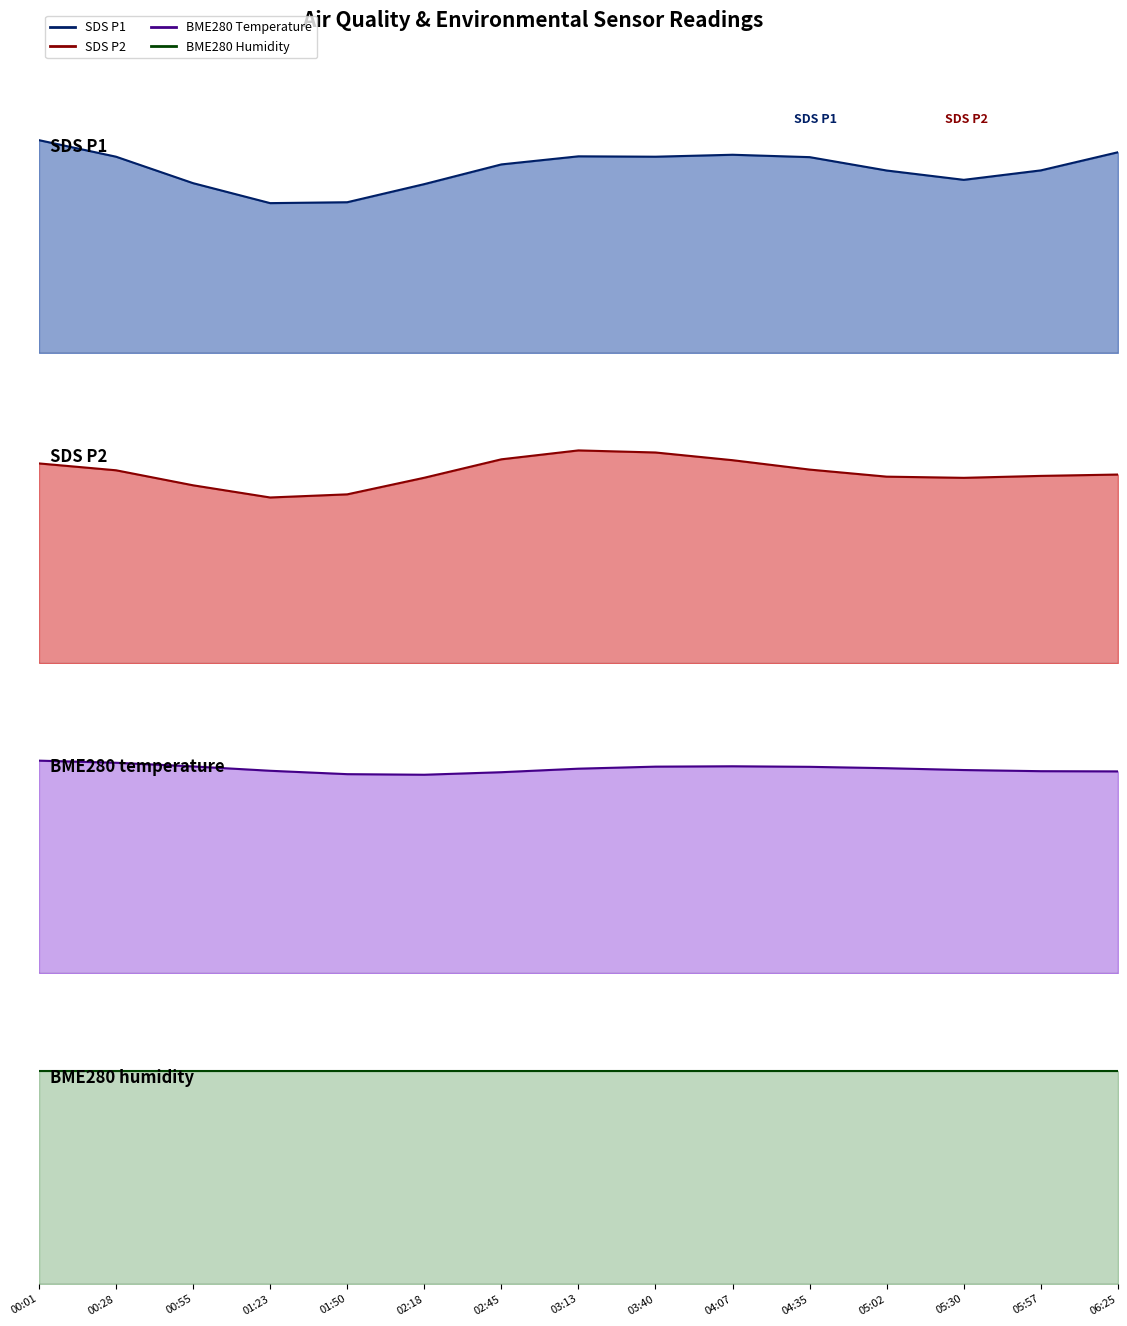

What are all the series names shown in the legend?

SDS_P1, SDS_P2, BME280_temperature, BME280_humidity